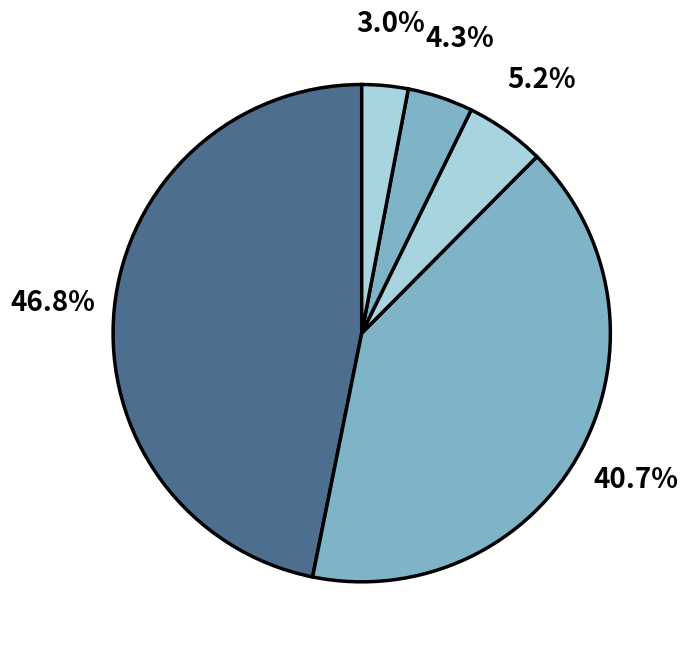

How many segments does this pie chart have?

5